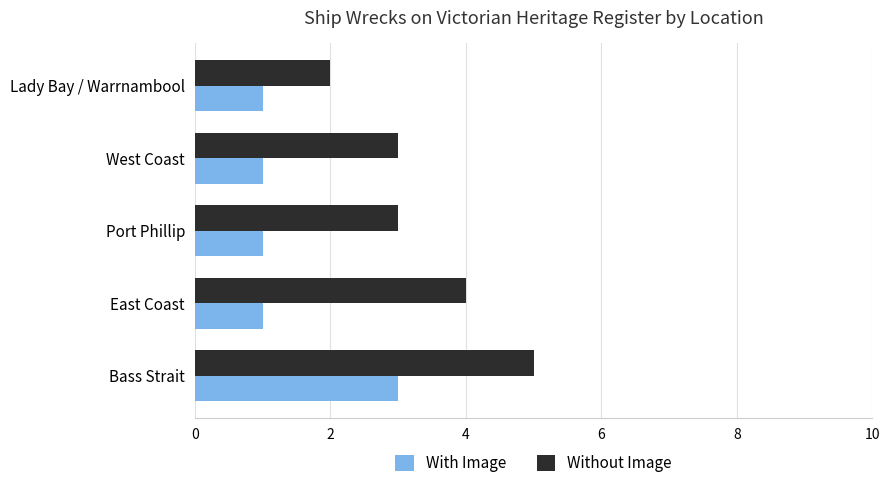

Which series has the largest total across all categories?

Without Image